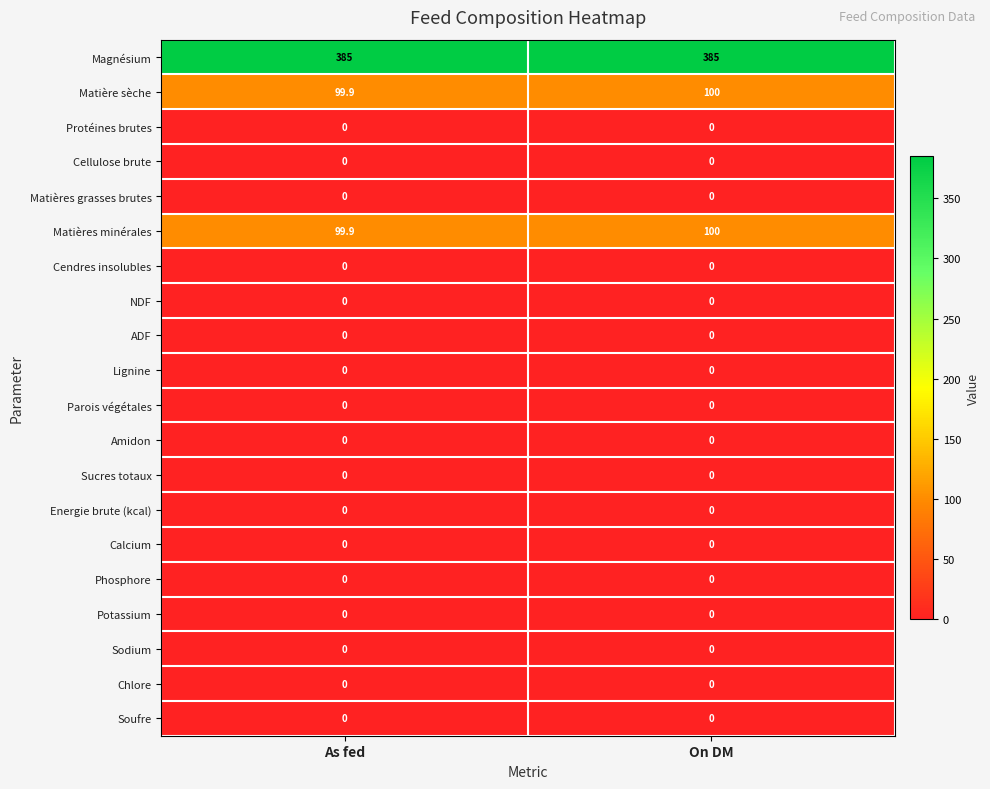

The Calcium series shows 0.0 at On DM. True or false?

True